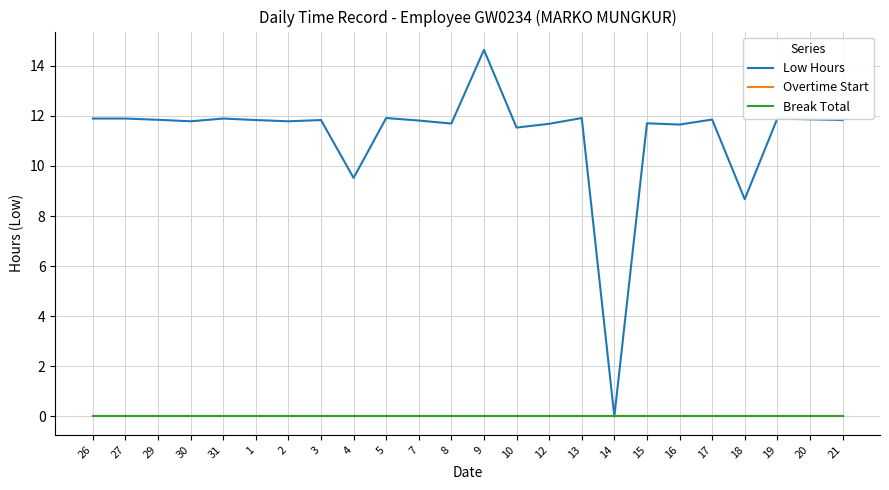

How many lines are shown in the chart?

3